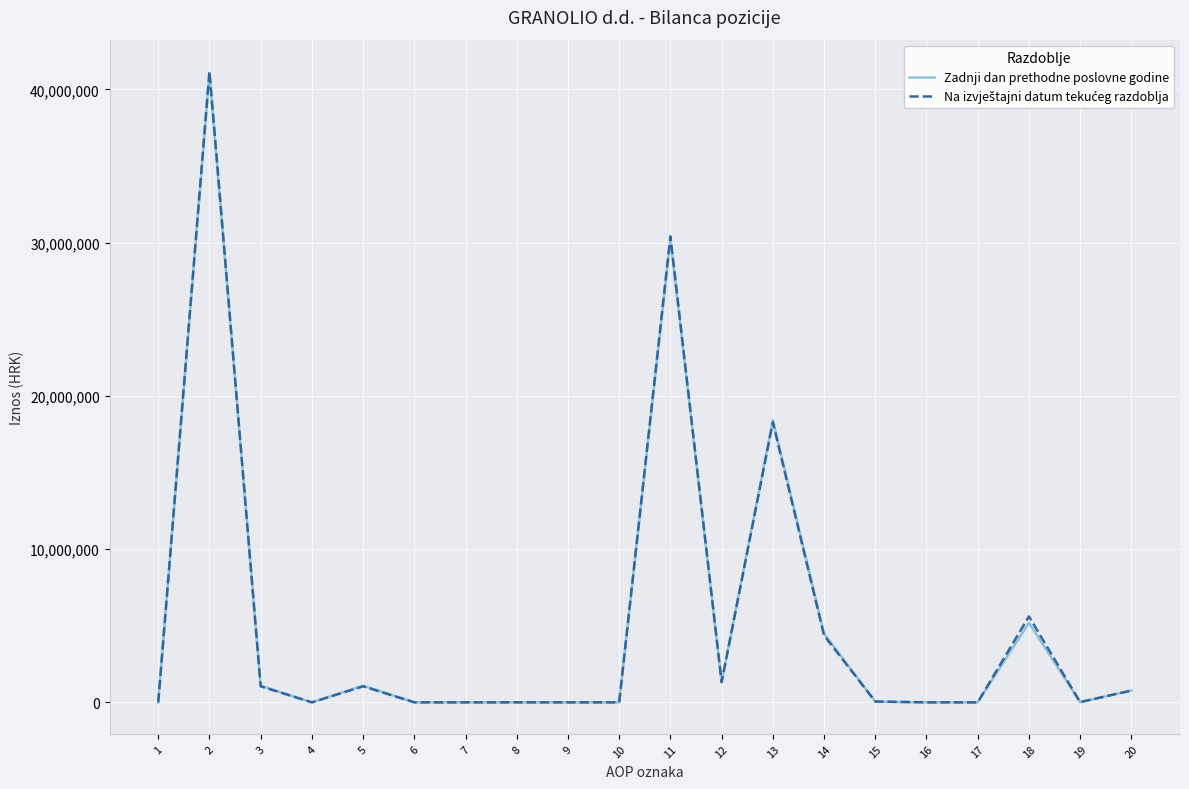

After their last crossing, which series has the higher values: Na izvještajni datum tekućeg razdoblja or Zadnji dan prethodne poslovne godine?

Zadnji dan prethodne poslovne godine